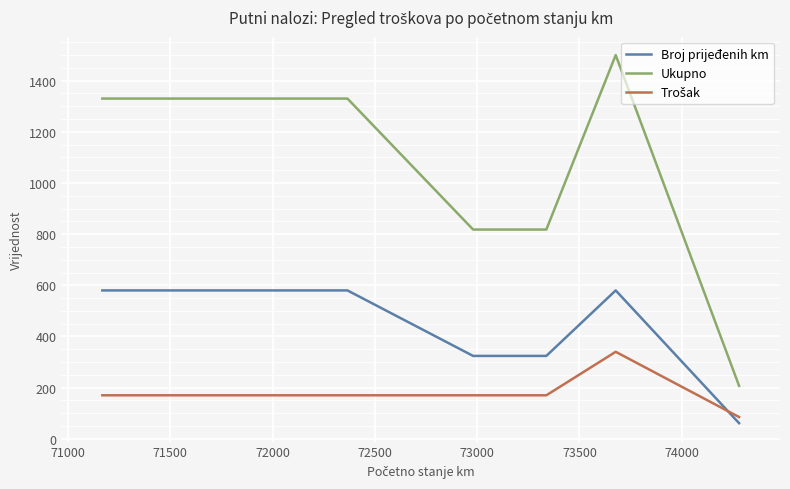

Which series has the largest range (max minus min)?

Ukupno